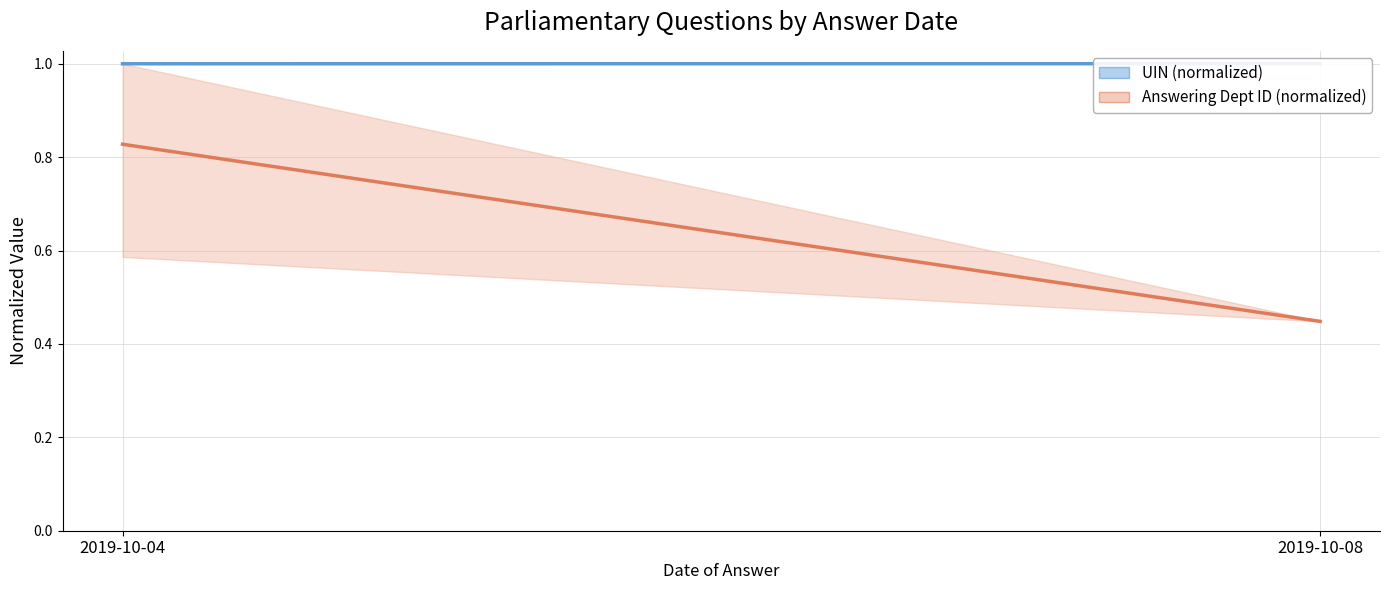

What is the value of the Answering Dept ID (normalized) point at the 2nd from the left?

0.4